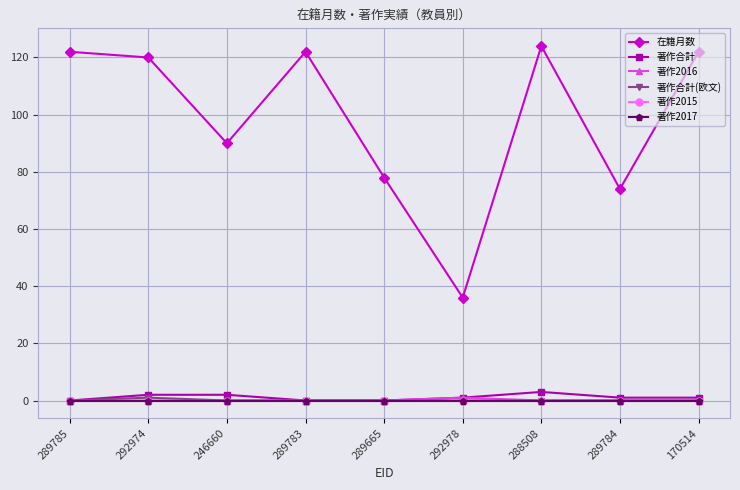

Reading left to right, extract all data points from this chart.

在籍月数: 122	120	90	122	78	36	124	74	122
著作合計: 0	2	2	0	0	1	3	1	1
著作2016: 0	0	0	0	0	1	0	0	0
著作合計(欧文): 0	1	0	0	0	0	0	0	0
著作2015: 0	0	0	0	0	0	0	0	0
著作2017: 0	0	0	0	0	0	0	0	0